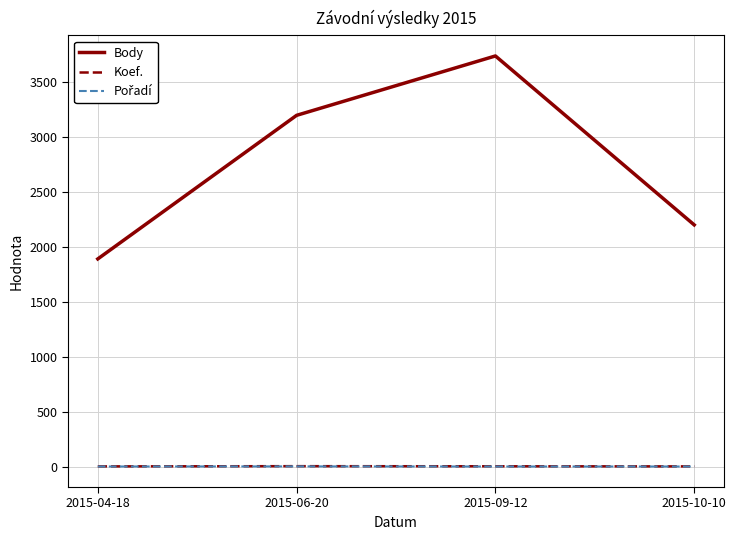

True or false: Body and Koef. intersect in this chart.

False